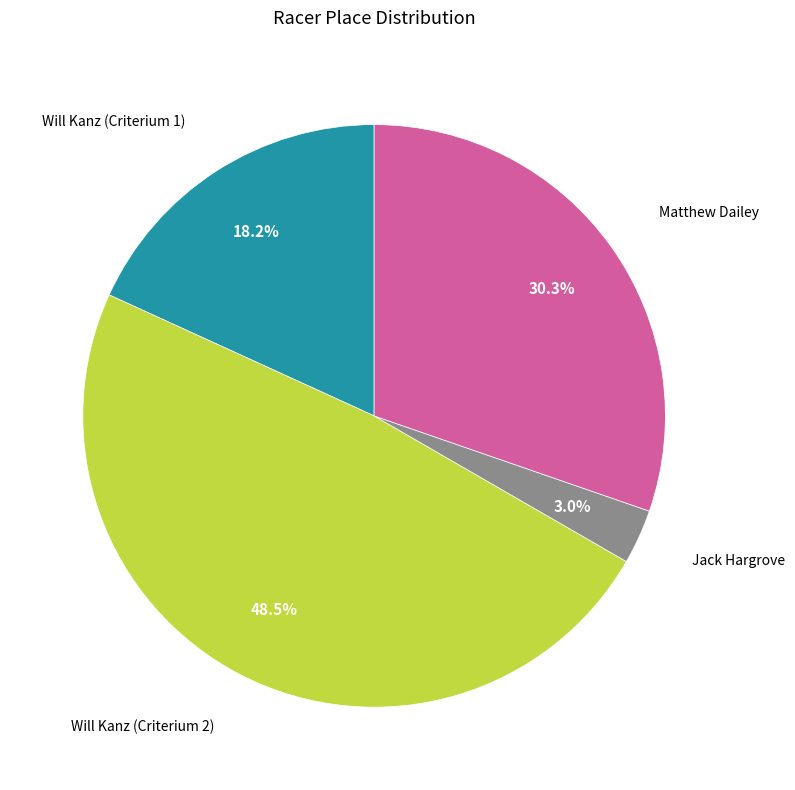

How many slices are in this pie chart?

4